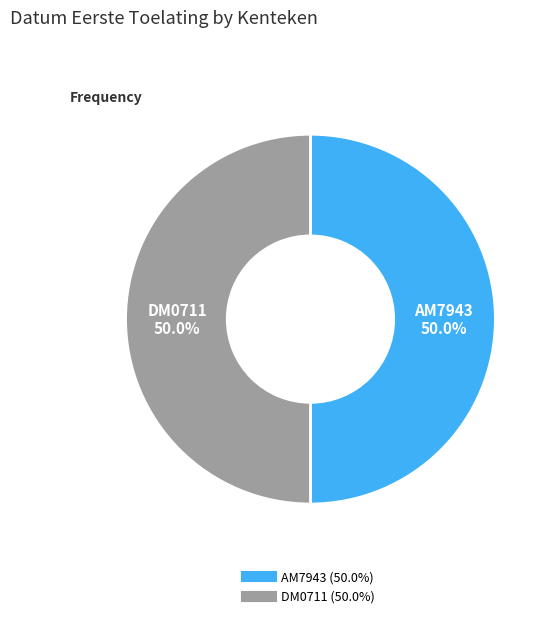

Approximately how many times larger is the value at DM0711 compared to AM7943?

1.0